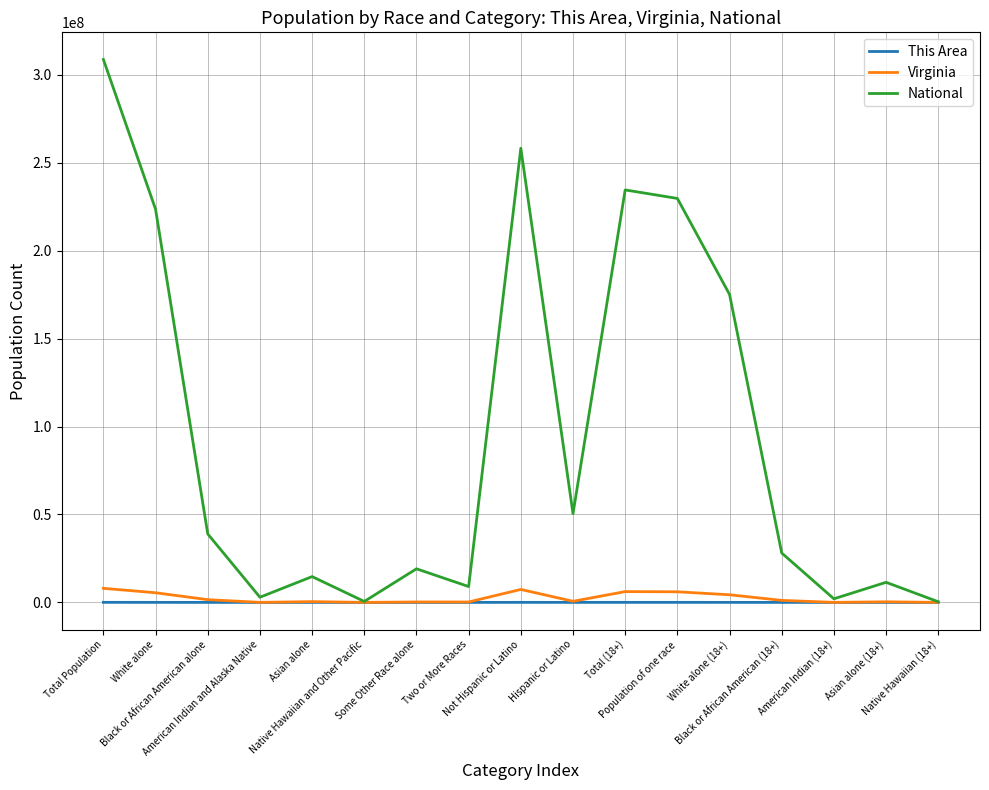

Which series changed the most between Native Hawaiian and Other Pacific and Total (18+)?

National